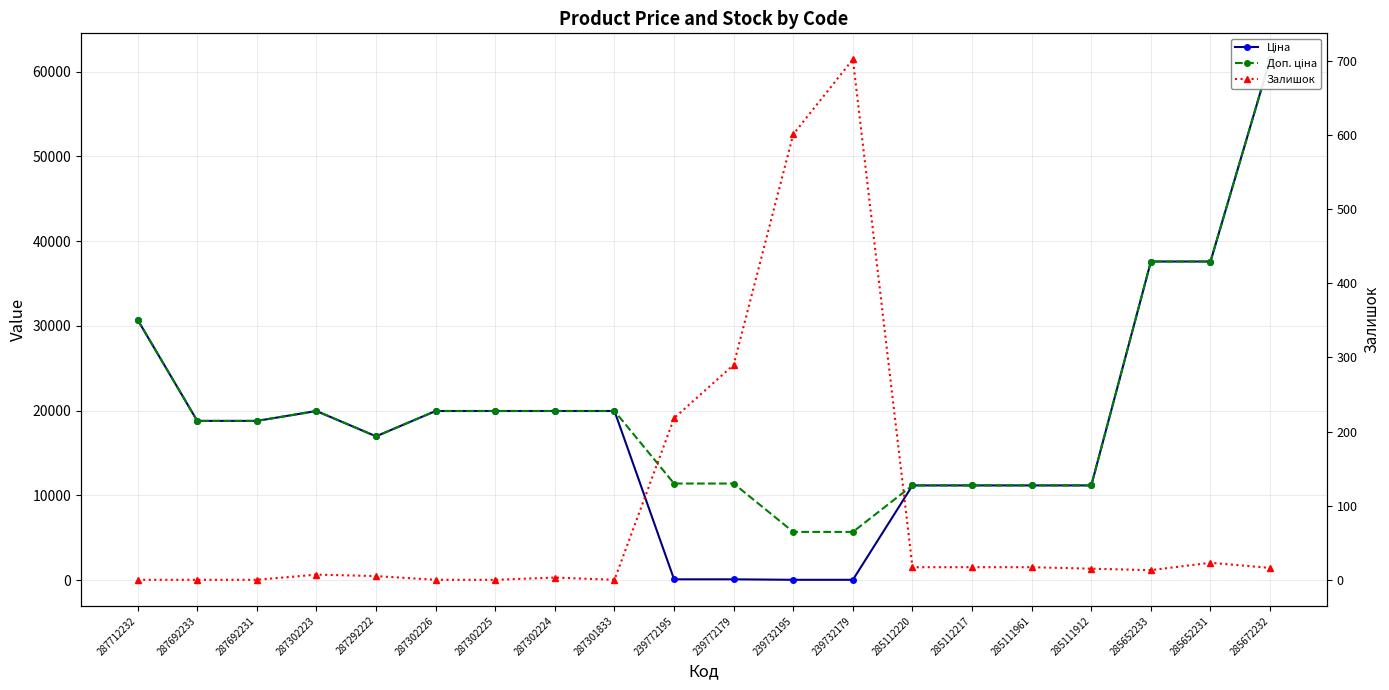

The Ціна series shows 9443.1 at 287302223. True or false?

False